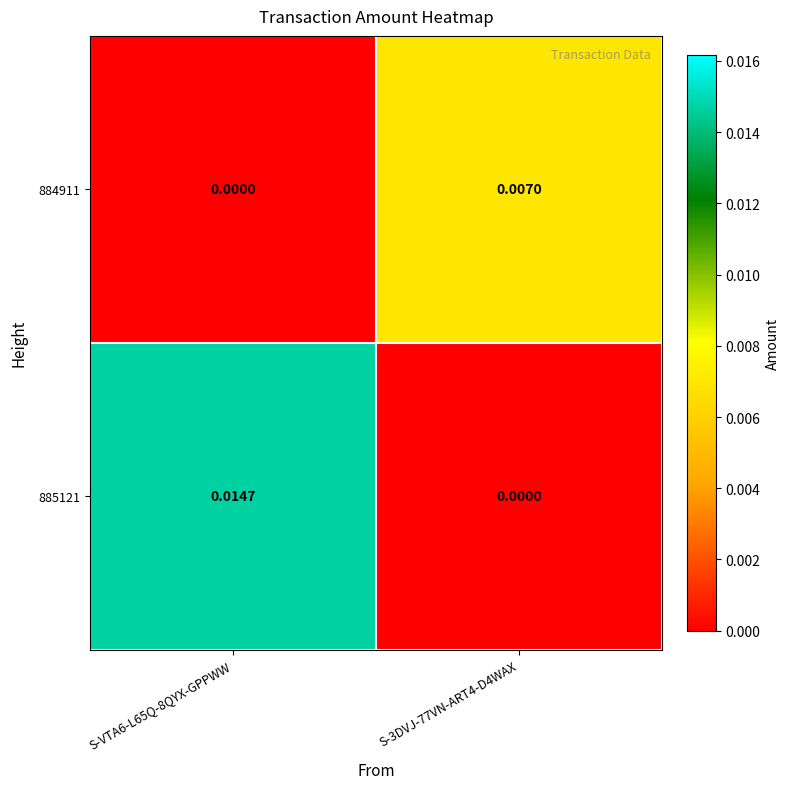

Is the value of 884911 at S-3DVJ-77VN-ART4-D4WAX greater than the value of 885121 at S-3DVJ-77VN-ART4-D4WAX?

Yes